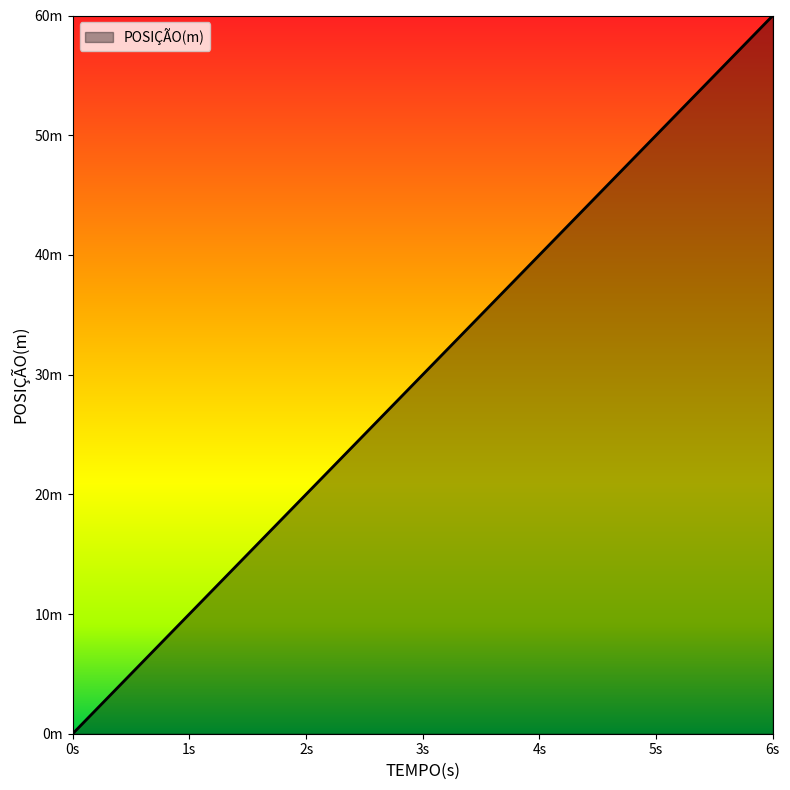

How many data points are above 40?

1